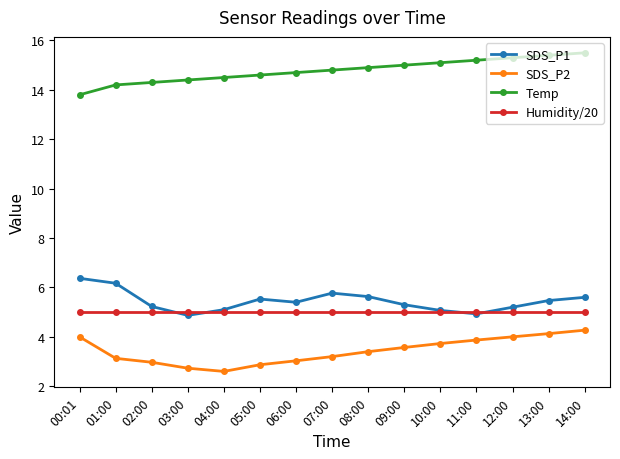

What is the value of the SDS_P2 point at the 15th from the left?

4.3